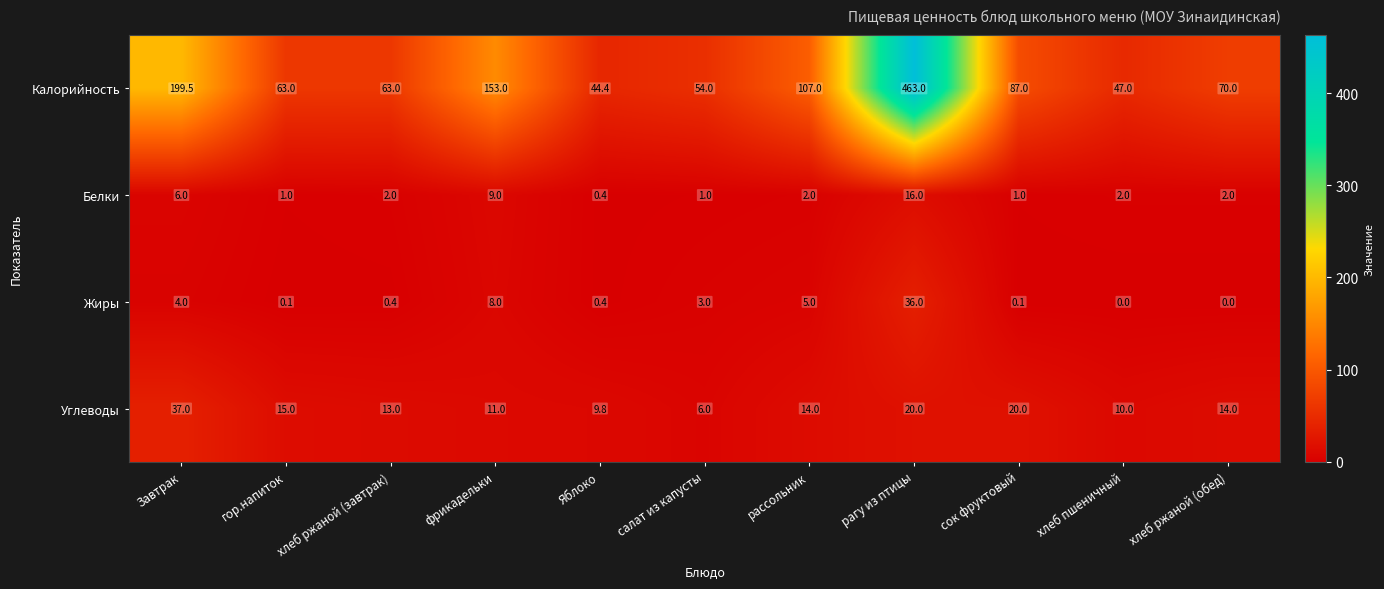

Count the number of data series in this chart.

4